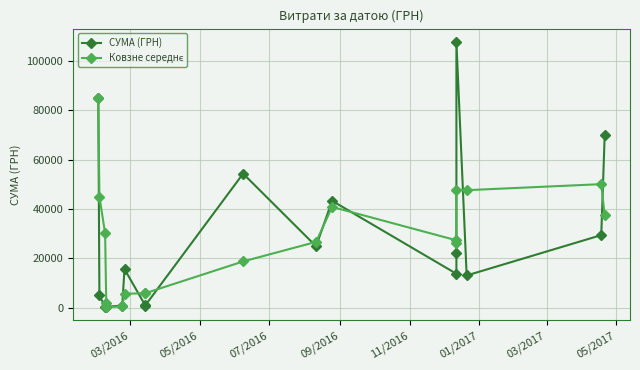

Which series has the largest total across all categories?

Ковзне середнє